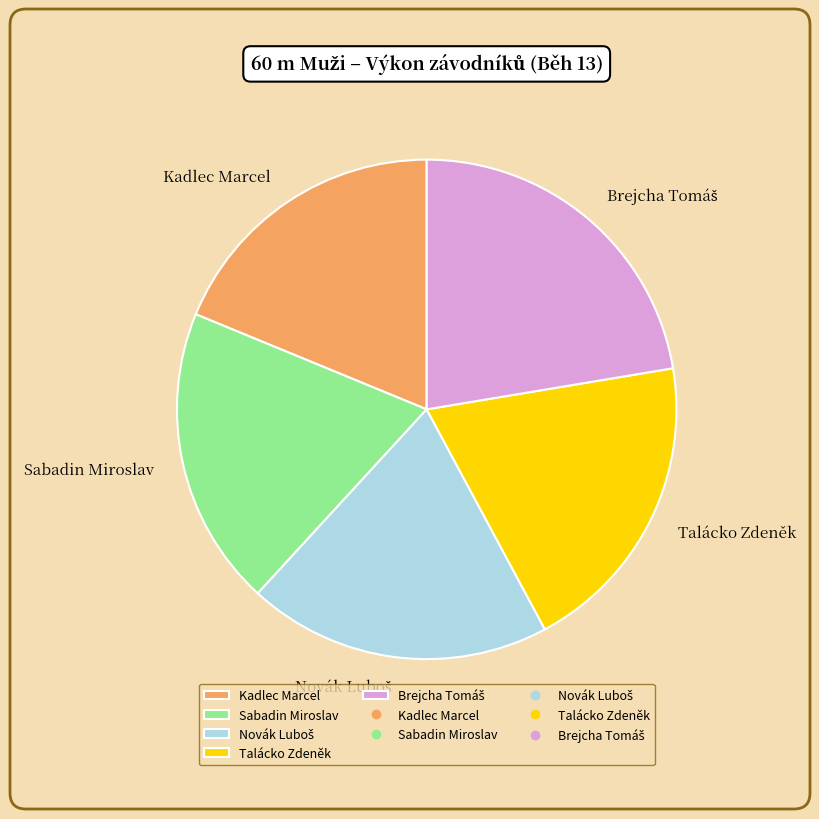

Between Kadlec Marcel and Talácko Zdeněk, which is larger?

Talácko Zdeněk